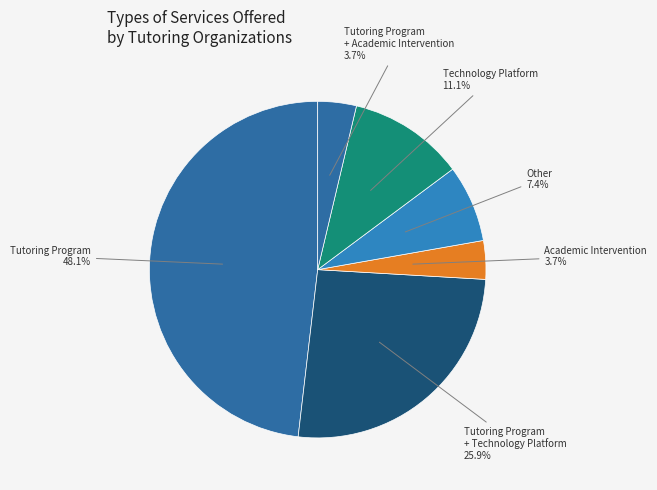

How many segments does this pie chart have?

6